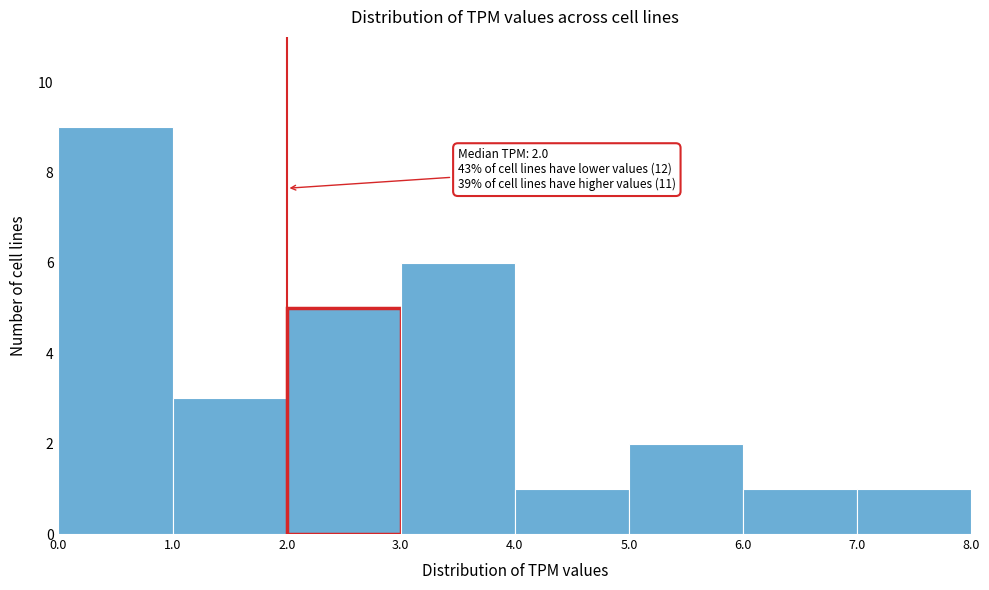

Which range on the x-axis has the tallest bar?

0.0 to 1.0